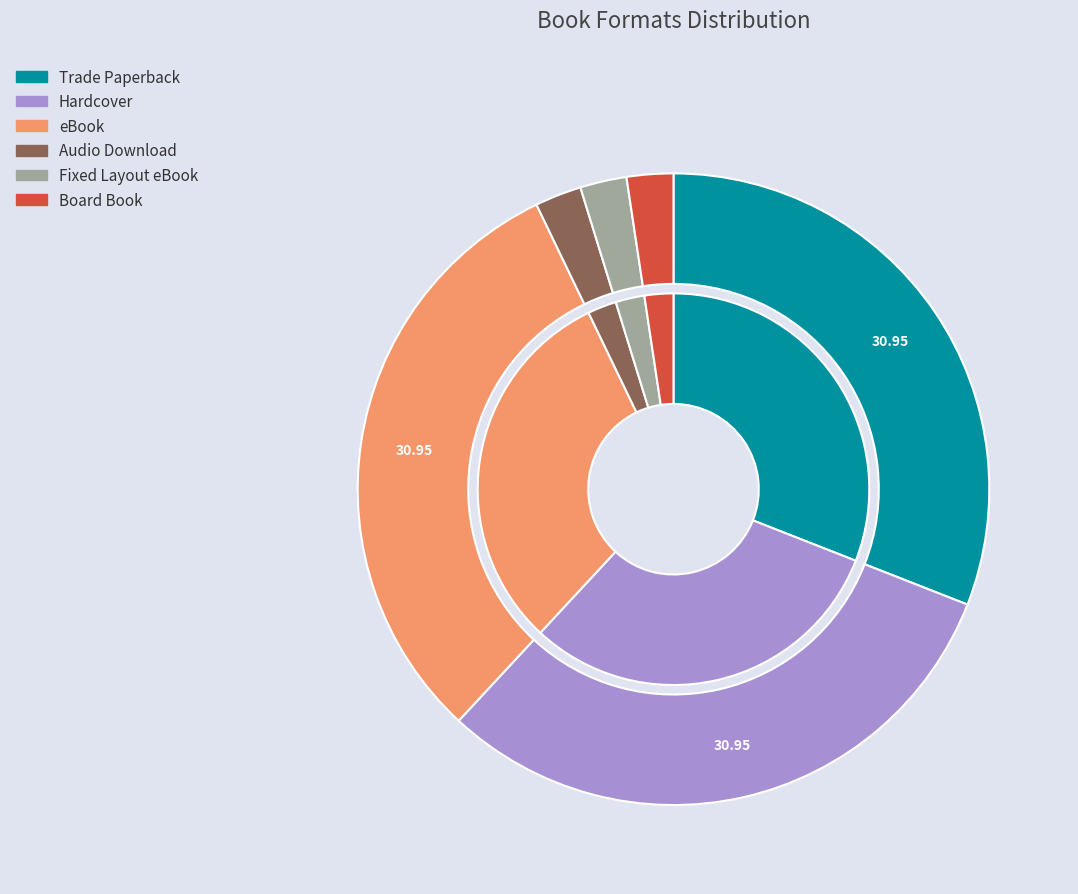

Combined, do Board Book and Hardcover account for over 50%?

No